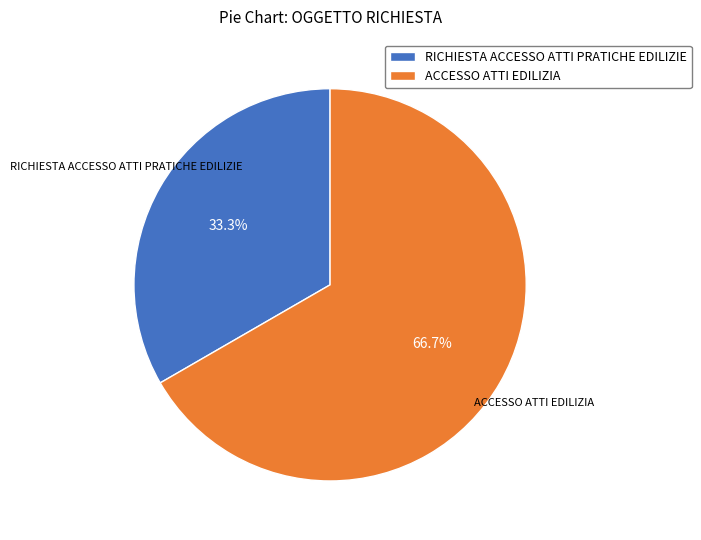

What percentage is the ACCESSO ATTI EDILIZIA slice, to the nearest percent?

67%